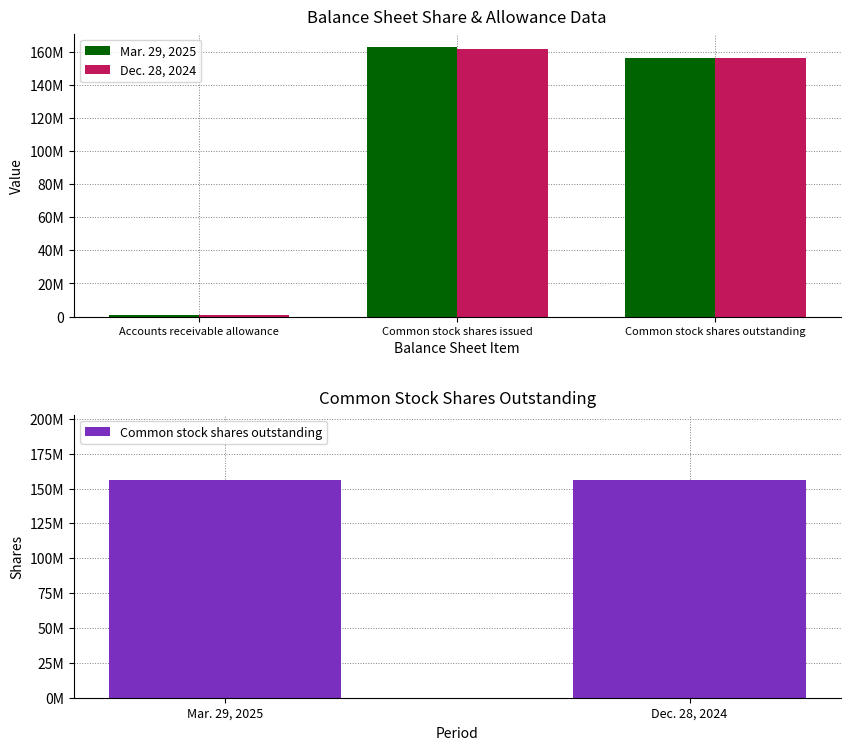

Does the chart contain stacked bars?

No